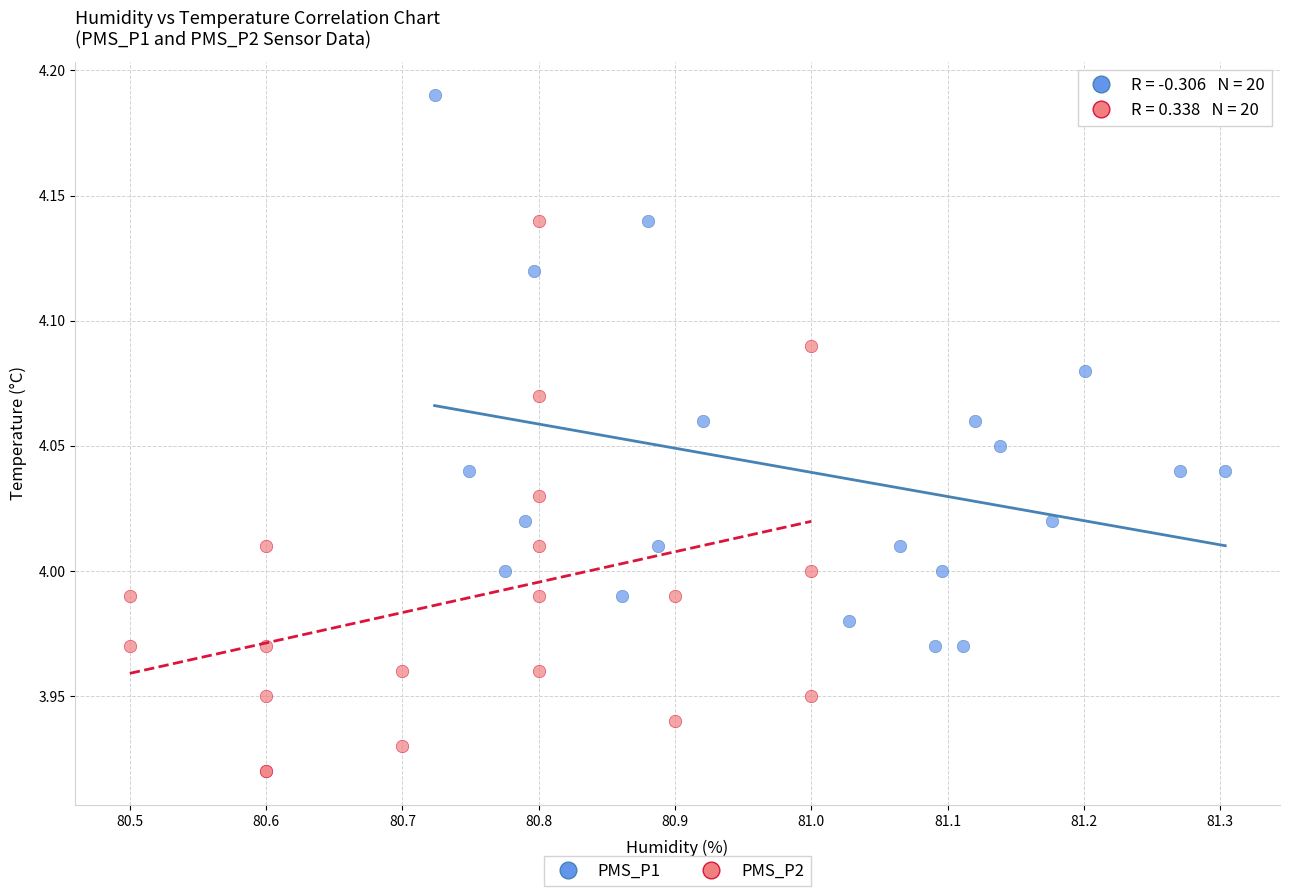

Which series contains the highest Y value?

PMS_P1